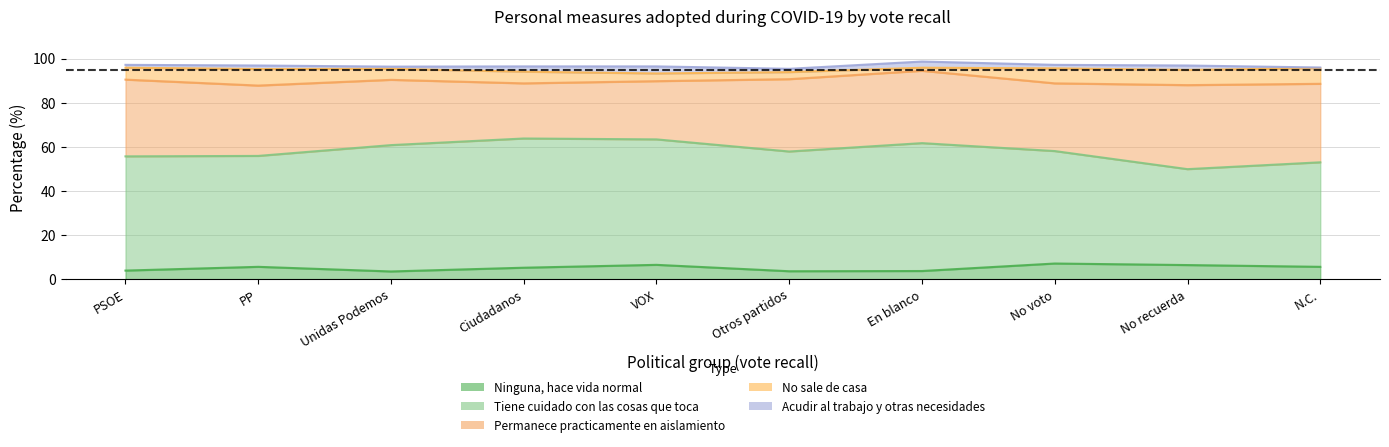

What is the sum of the Tiene cuidado con las cosas que toca values at PP and Ciudadanos?

108.9